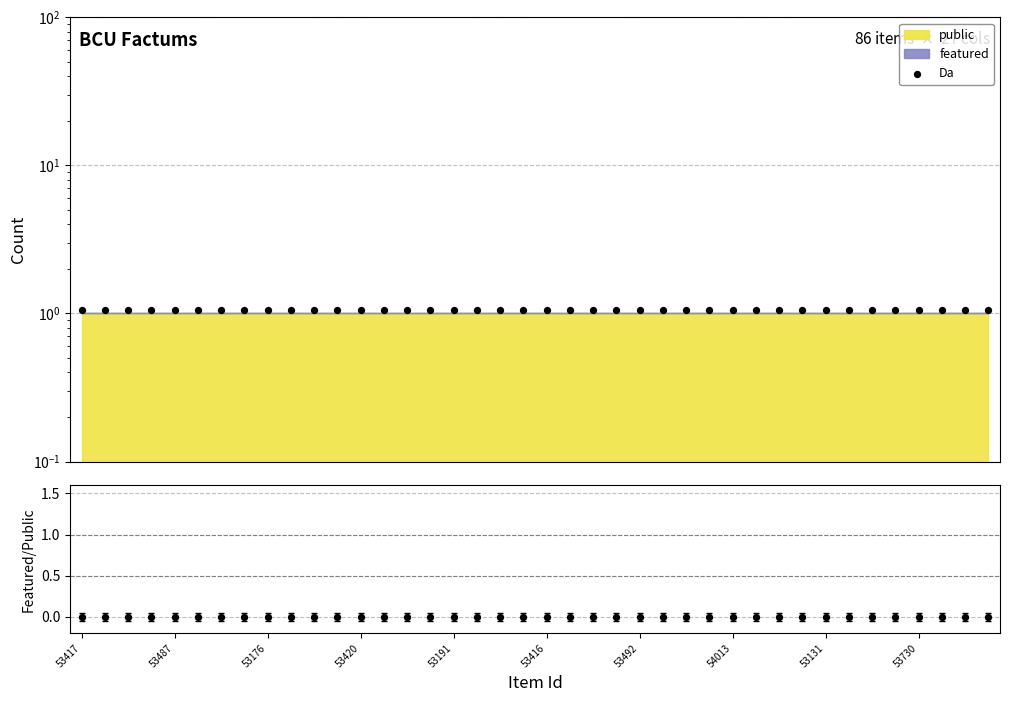

At how many categories does at least one series exceed 0?

40